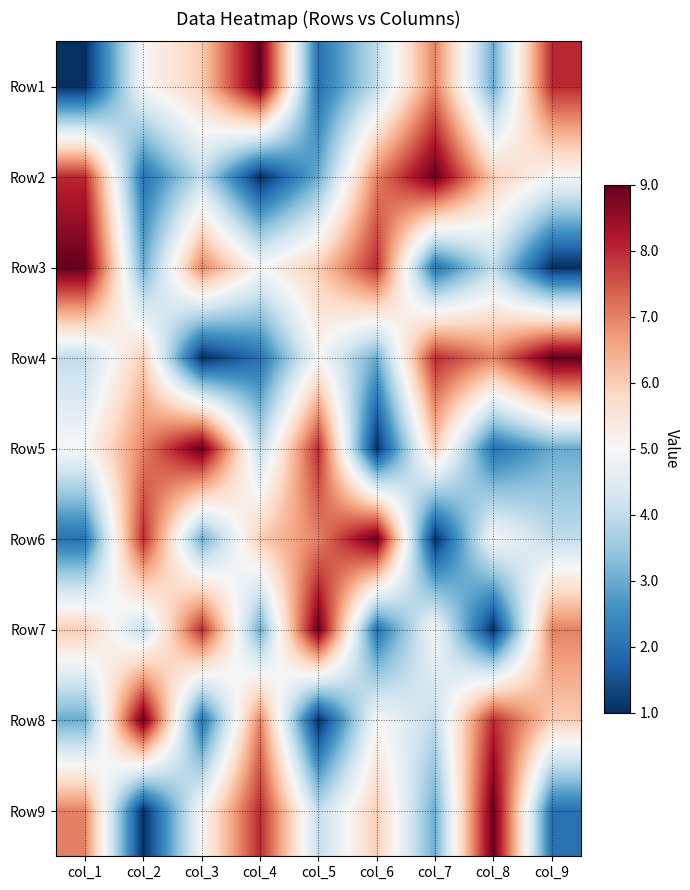

What is the spread (max minus min) of values at col_7?

8